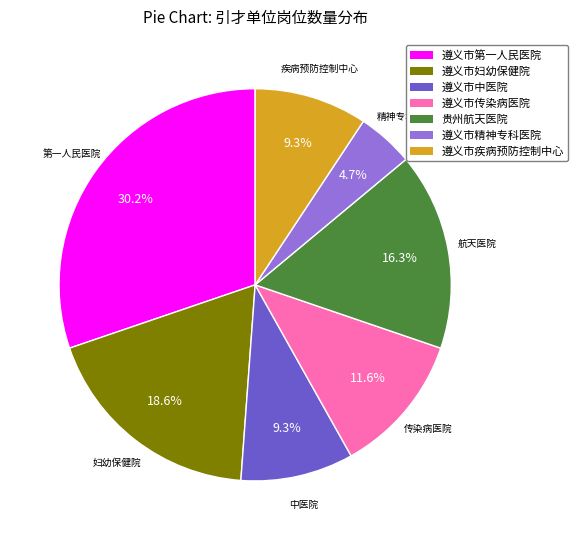

Does any single category account for the majority?

No